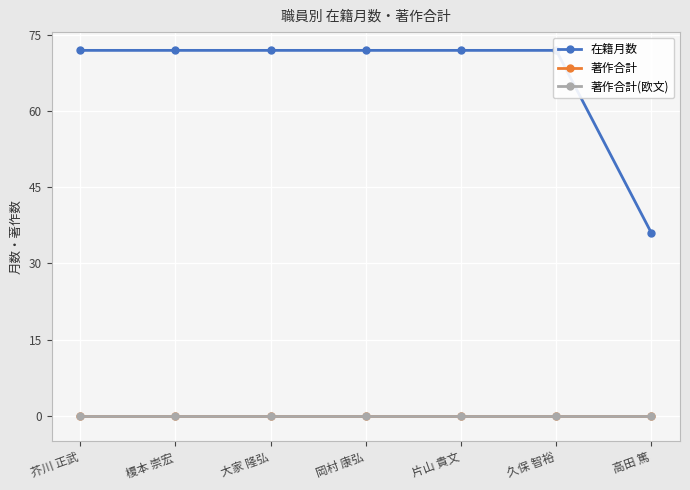

What are all the series names shown in the legend?

在籍月数, 著作合計, 著作合計(欧文)